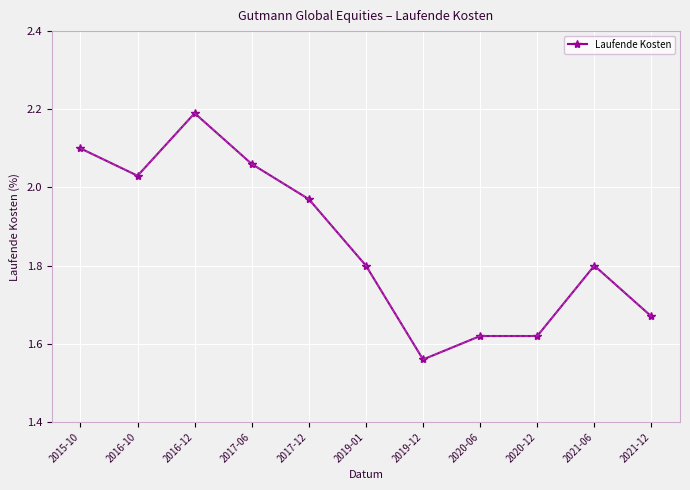

At which category does the chart reach its minimum across all series?

2019-12